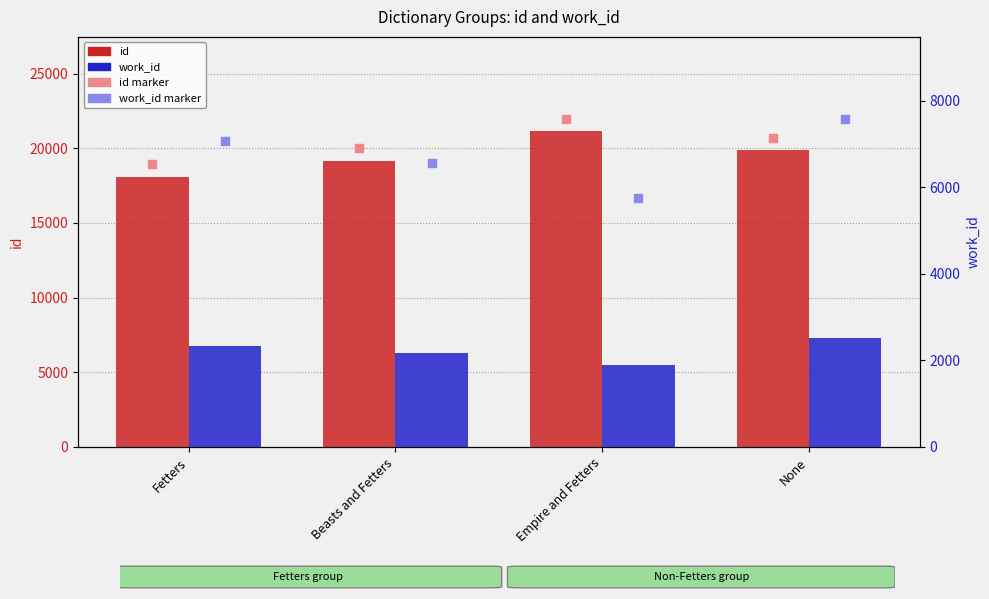

Which series has the largest Y range (max minus min)?

id